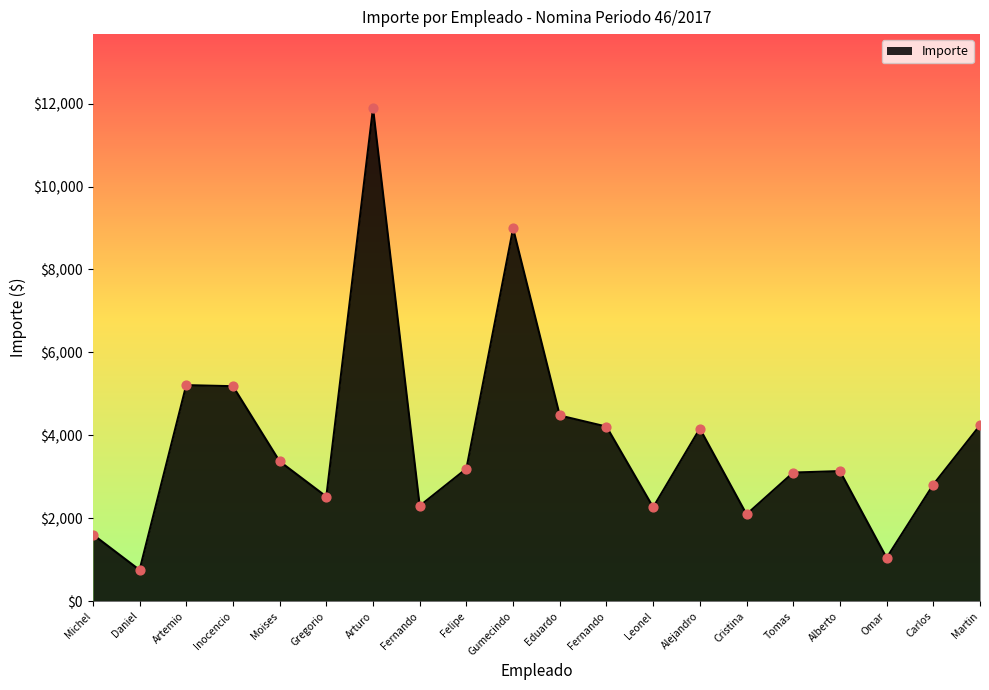

How many lines are shown in the chart?

1